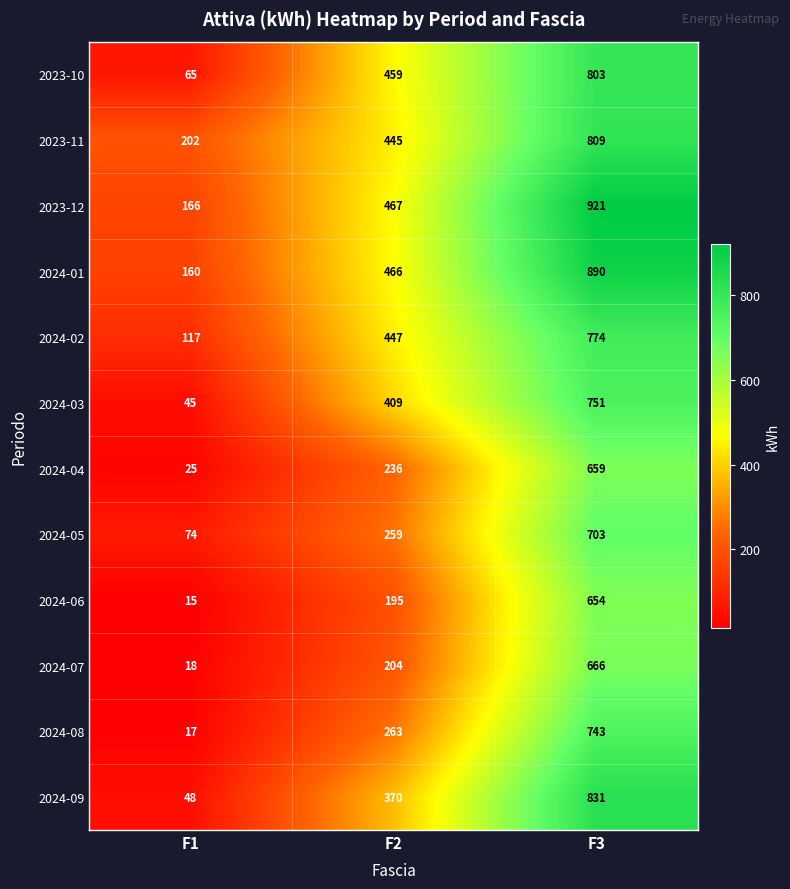

What is the difference between the maximum and minimum values in the 2024-06 series?

639